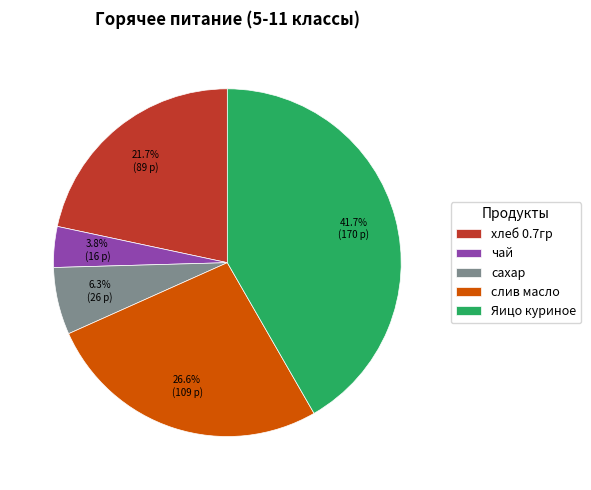

Is the sum of слив масло and хлеб 0.7гр greater than half?

No